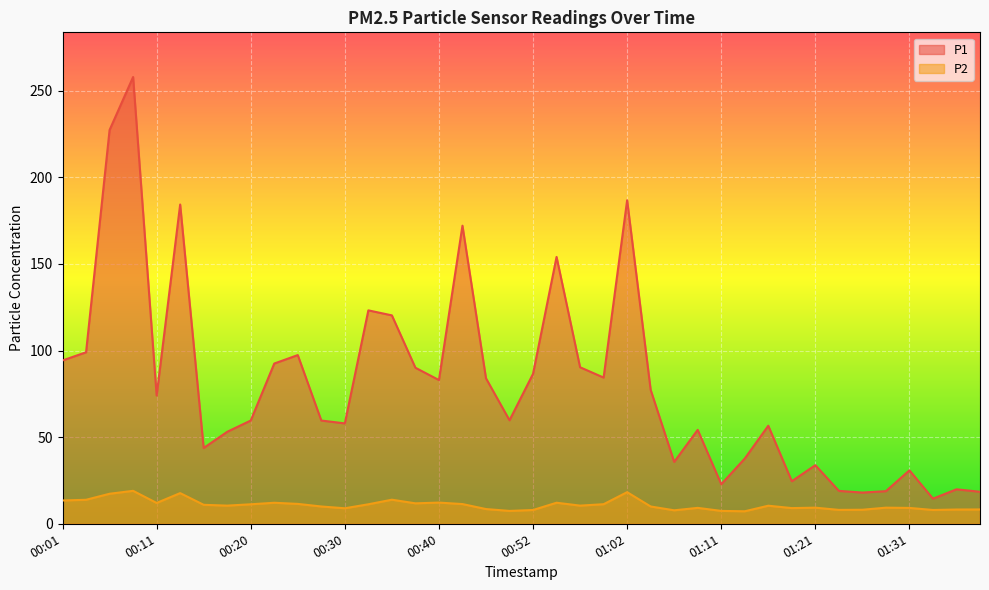

What is the difference between the maximum and second lowest values in the P2 series?

11.6